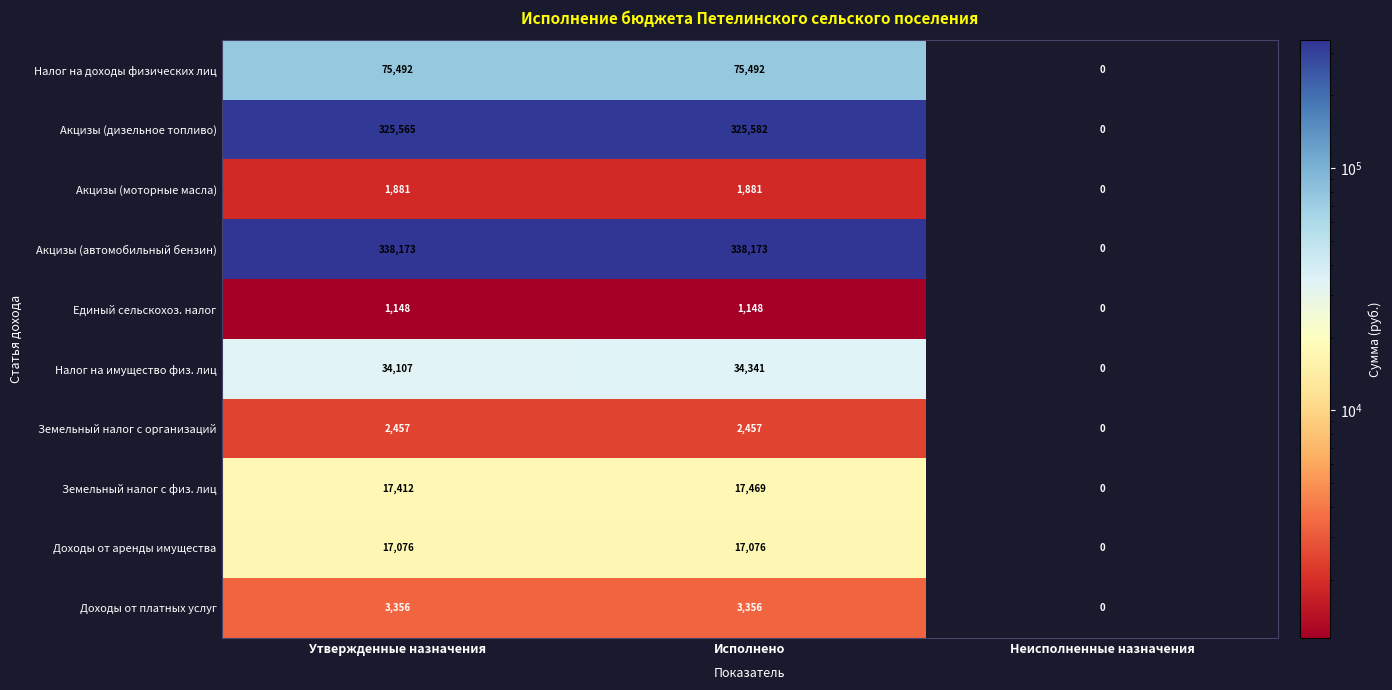

Rank the series by their maximum value, from lowest to highest.

Единый сельскохоз. налог, Акцизы (моторные масла), Земельный налог с организаций, Доходы от платных услуг, Доходы от аренды имущества, Земельный налог с физ. лиц, Налог на имущество физ. лиц, Налог на доходы физических лиц, Акцизы (дизельное топливо), Акцизы (автомобильный бензин)